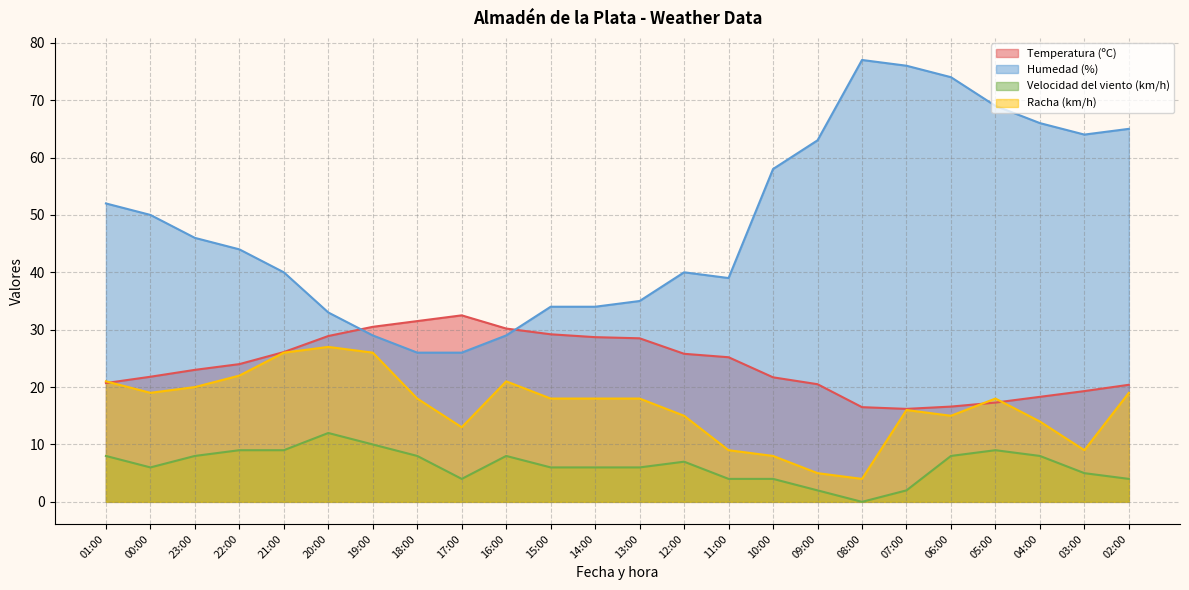

What is the sum of all Racha (km/h) values?

399.0